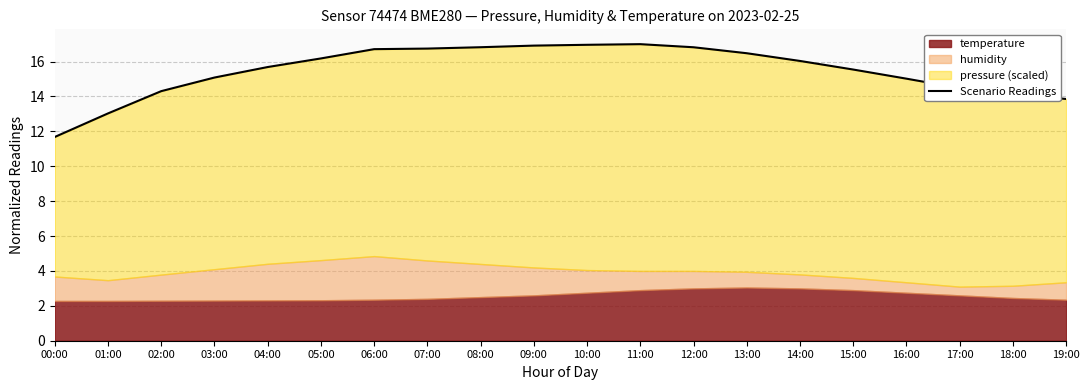

The value at 10:00 is 7.5. True or false?

False